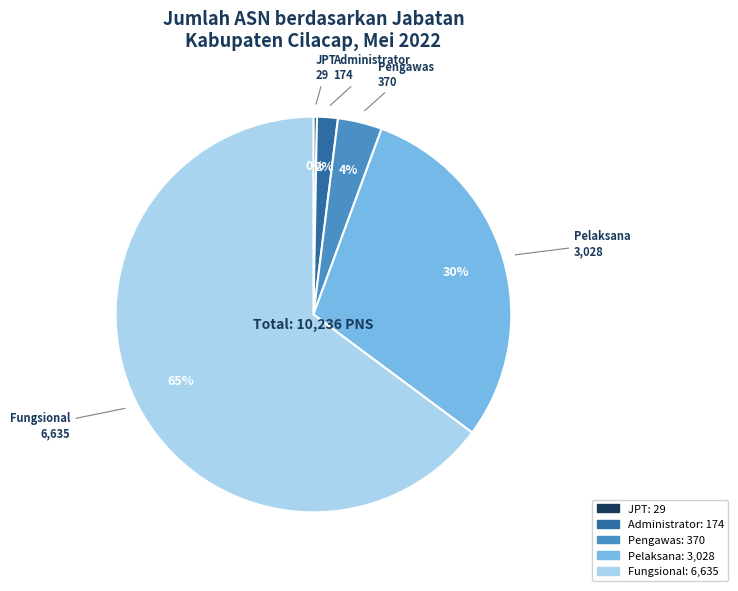

How many slices are in this pie chart?

5